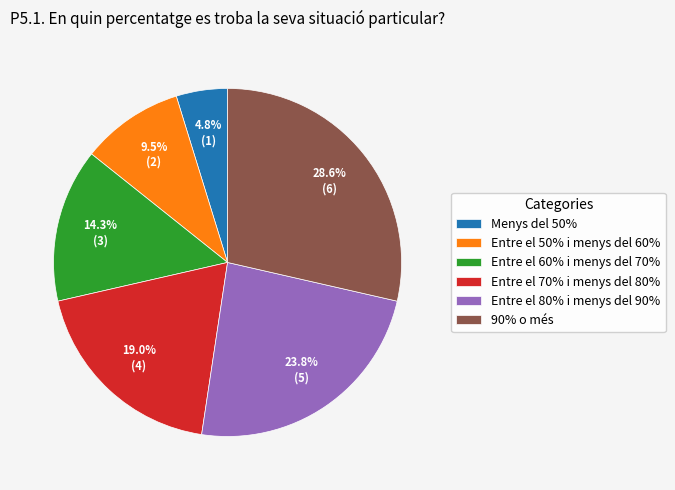

Count the number of slices in the pie.

6